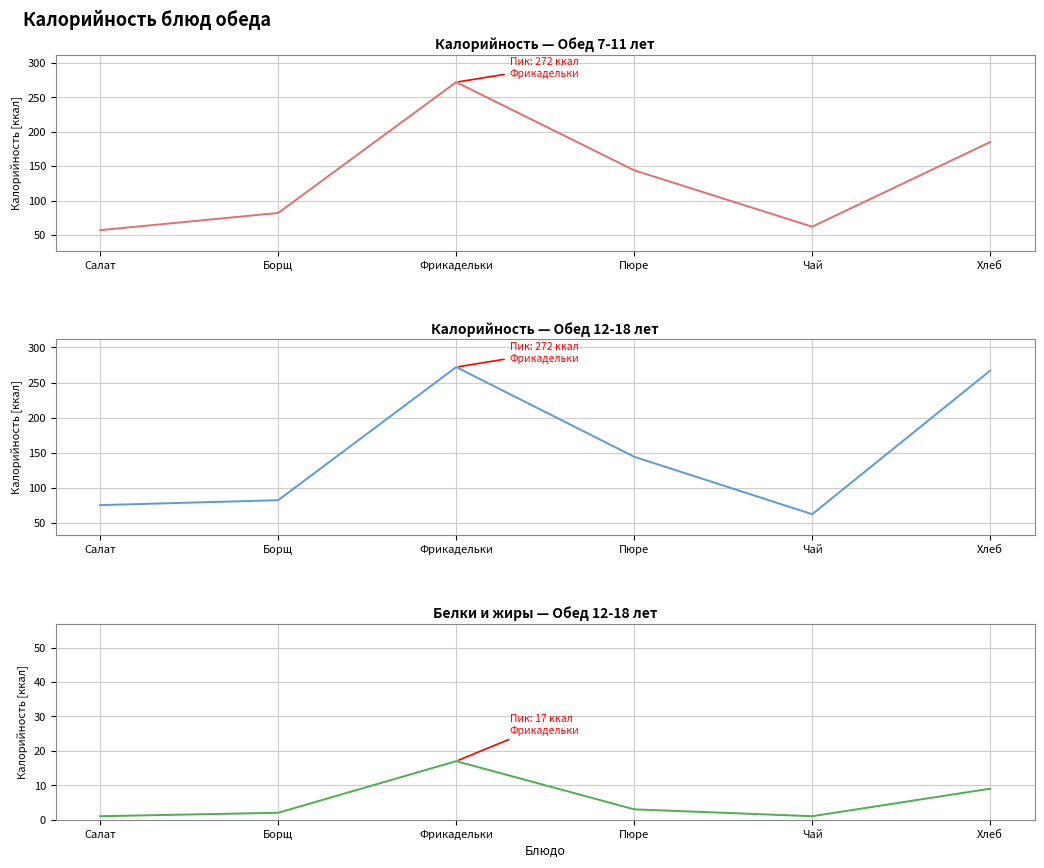

Reading right to left, extract all data points from this chart.

Обед 7-11 лет: Хлеб=185	Чай=62	Пюре=144	Фрикадельки=272	Борщ=82	Салат=57
Обед 12-18 лет: Хлеб=267	Чай=62	Пюре=144	Фрикадельки=272	Борщ=82	Салат=75
Обед 12-18 лет (белки): Хлеб=9	Чай=1	Пюре=3	Фрикадельки=17	Борщ=2	Салат=1